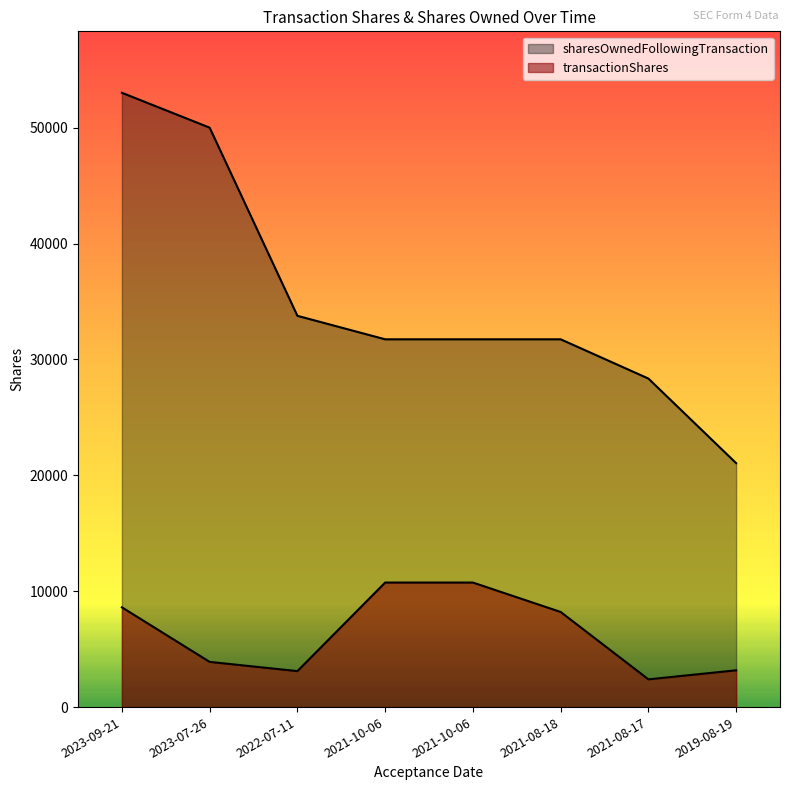

Does the chart display data point markers on the line(s)?

No